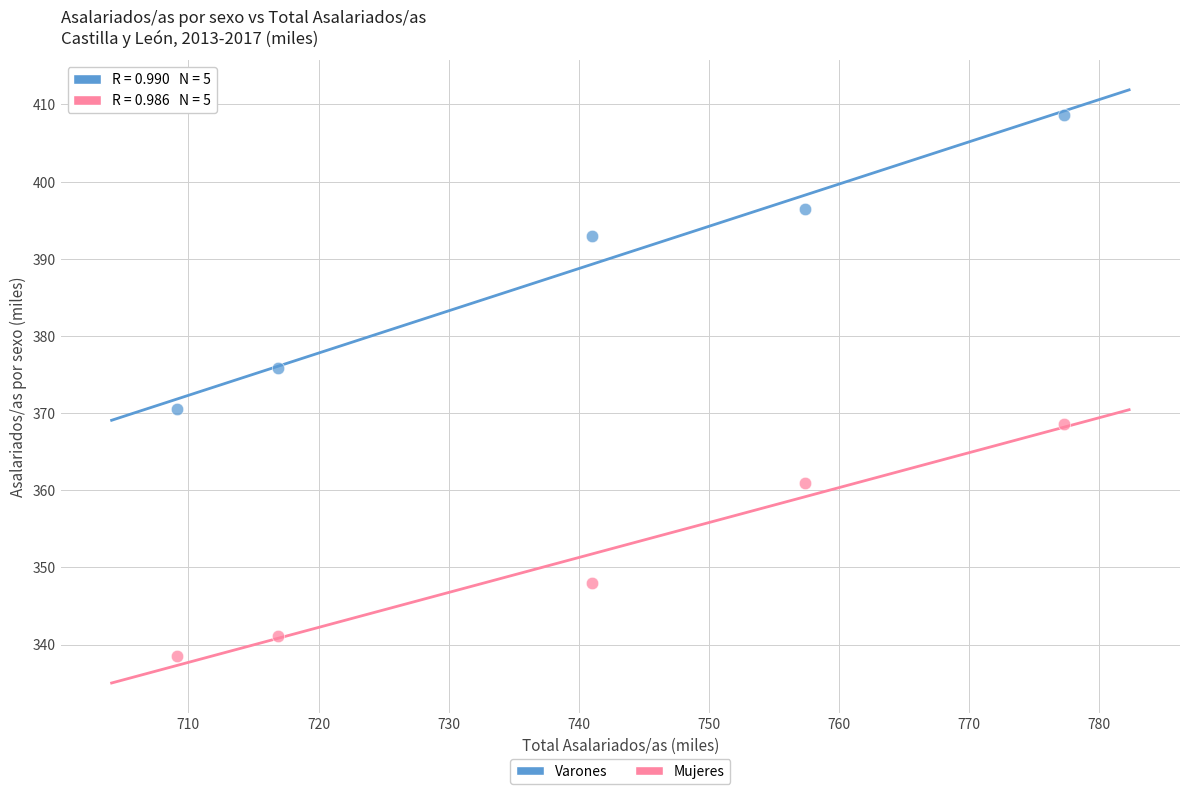

Across all data points, what is the average Y value?

370.2